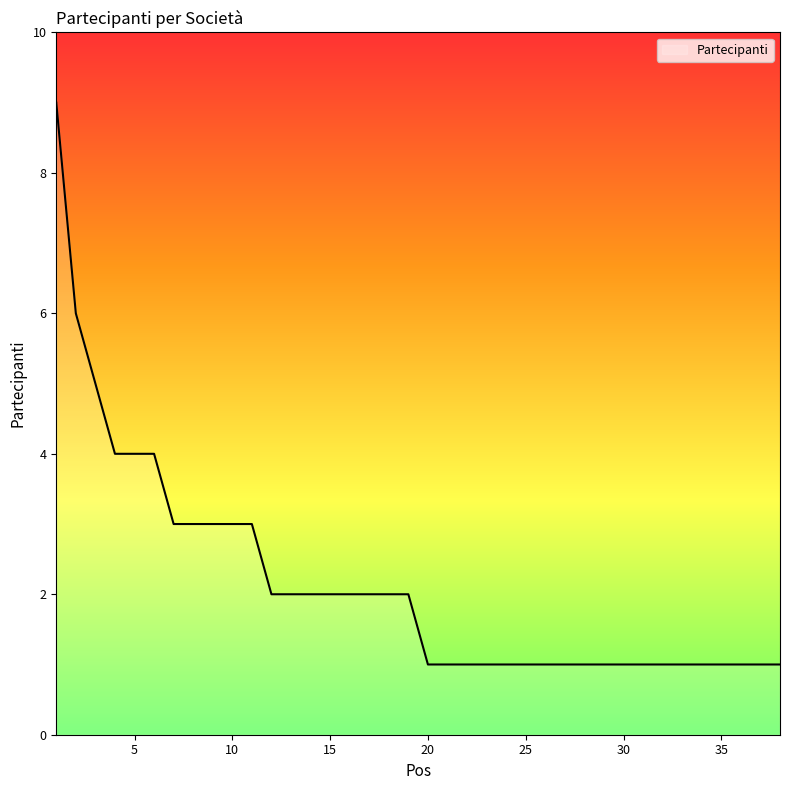

What is the greatest value displayed?

9